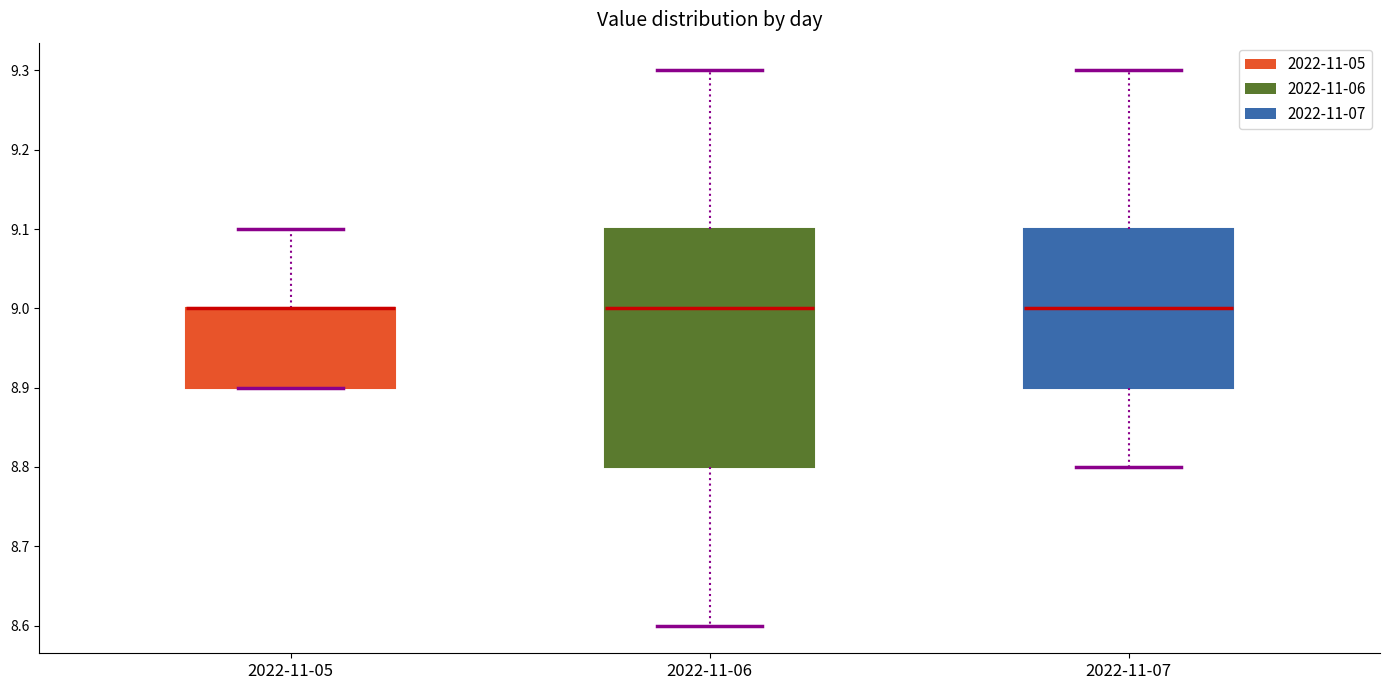

Where is the lower edge of the box for 2022-11-05 on the y-axis? The values are not printed on the chart, so give them approximately, as read against the axis.

8.9